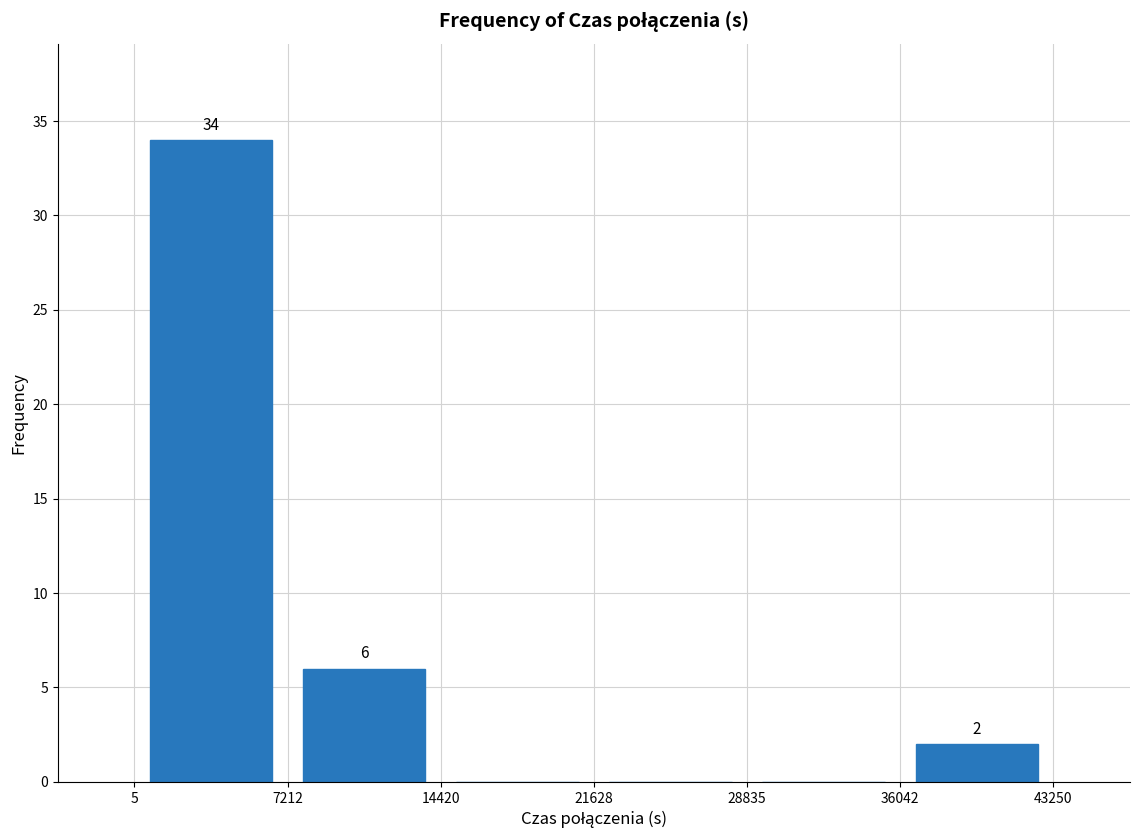

Which range on the x-axis has the tallest bar?

5 to 7212